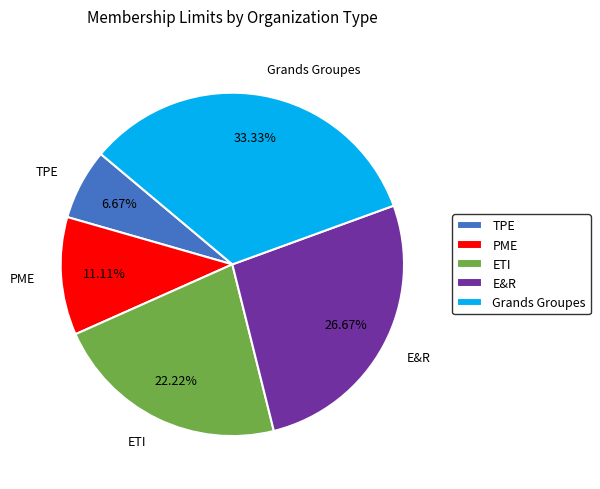

What is the smallest slice in the pie chart?

TPE